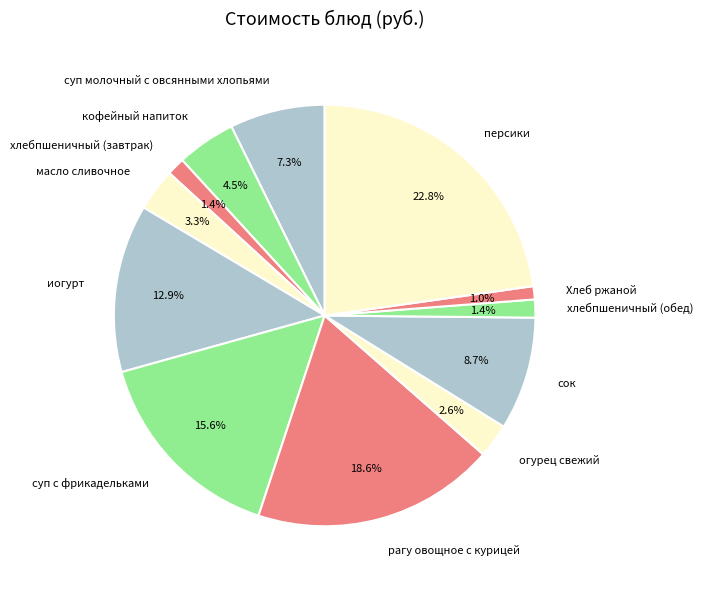

To the nearest percent, what portion does Хлеб ржаной represent?

1%